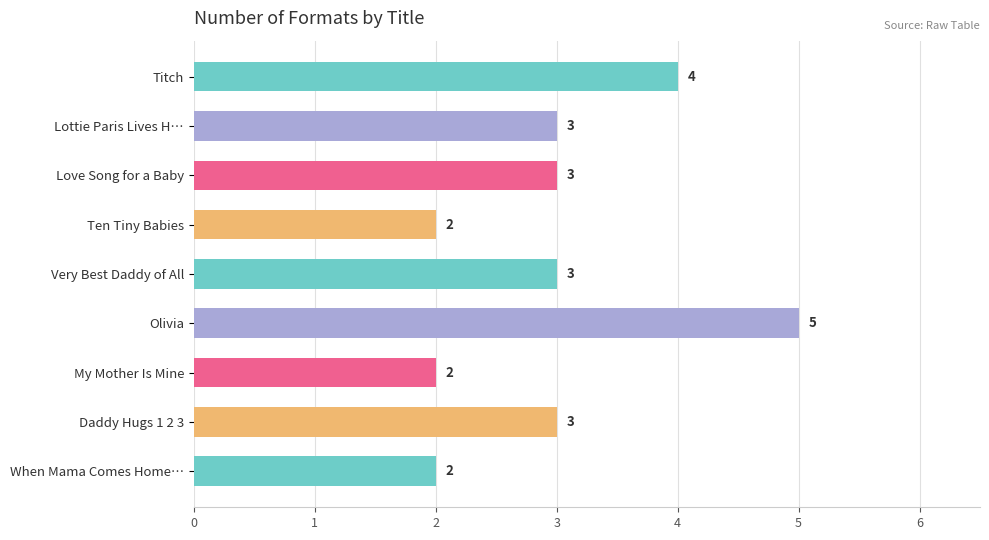

The chart shows a value of 5 at Very Best Daddy of All. True or false?

False